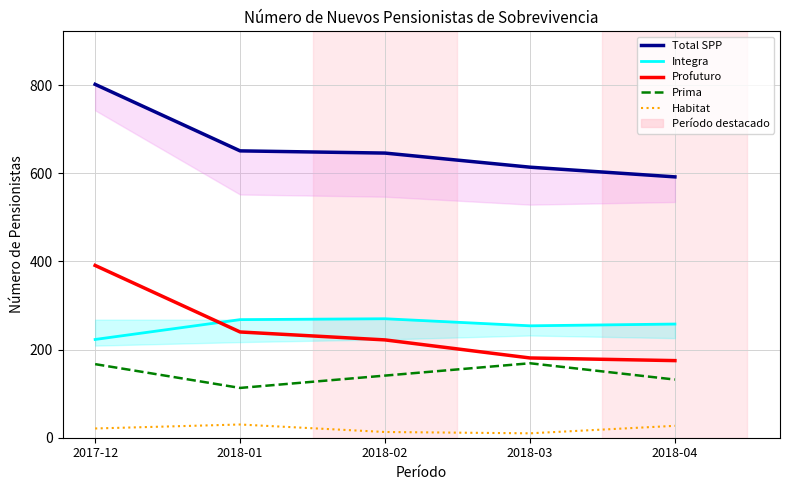

The Habitat series shows 37 at 2017-12. True or false?

False